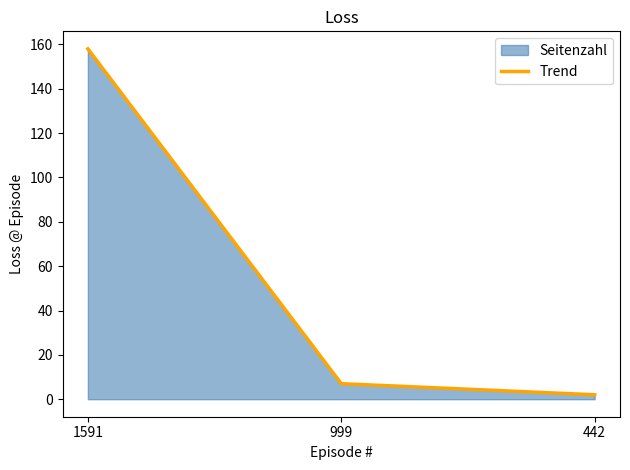

Reading left to right, what are all the values shown in this chart?

1591=158	999=7	442=2